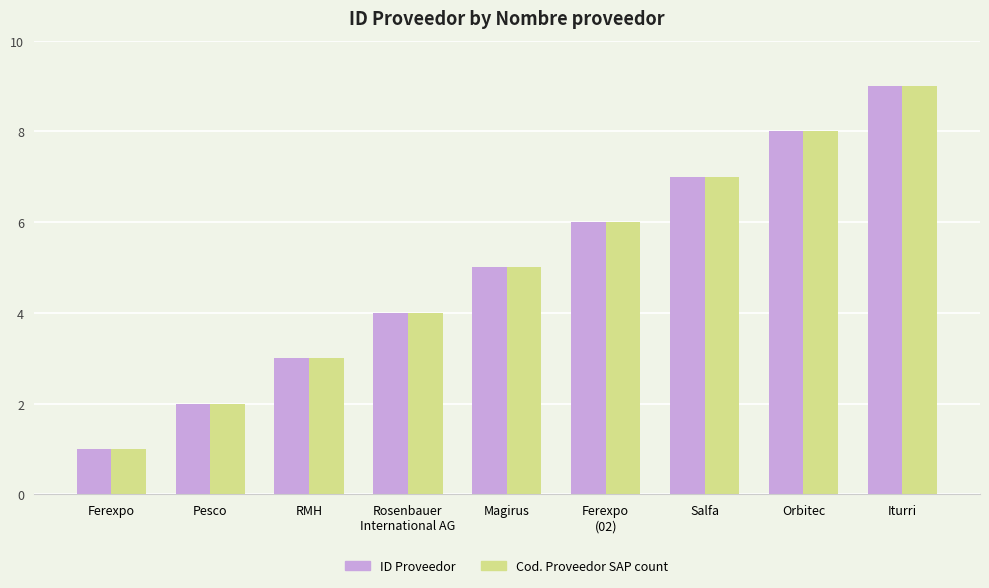

How many Cod. Proveedor SAP count values are between 3 and 7?

5